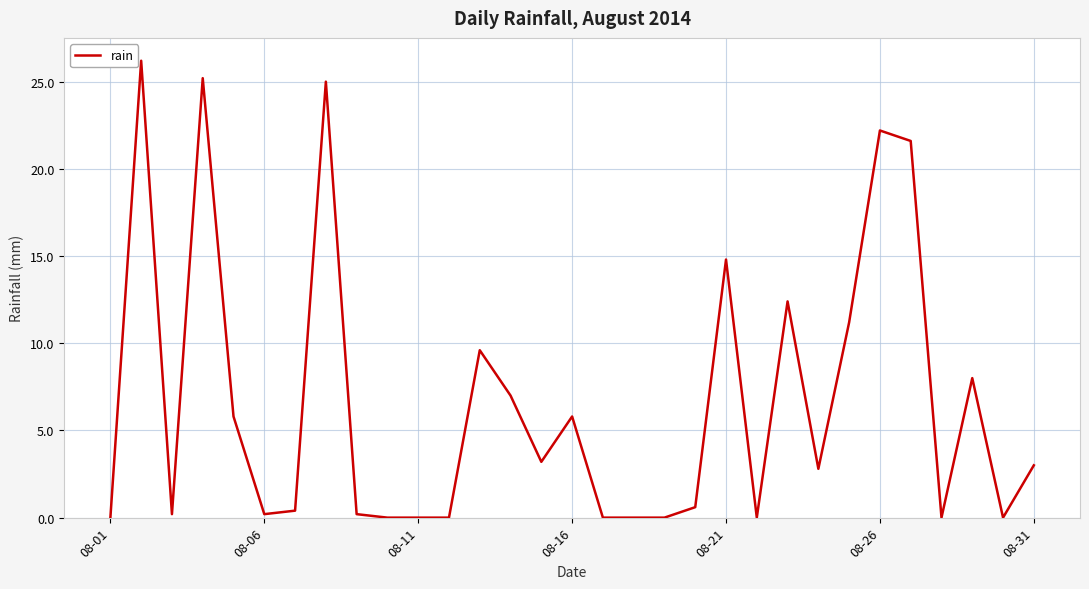

What is the difference between the maximum and minimum values?

26.2